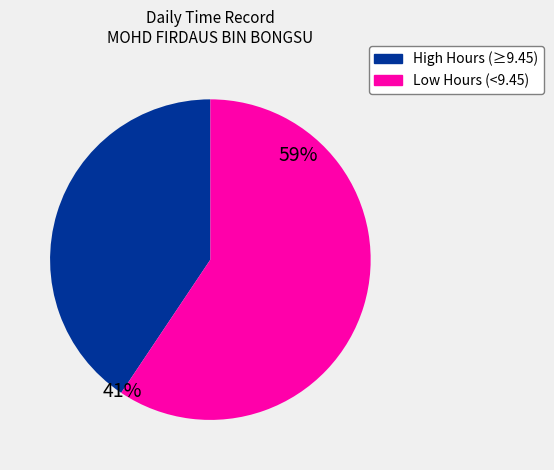

Does any single category account for the majority?

Yes